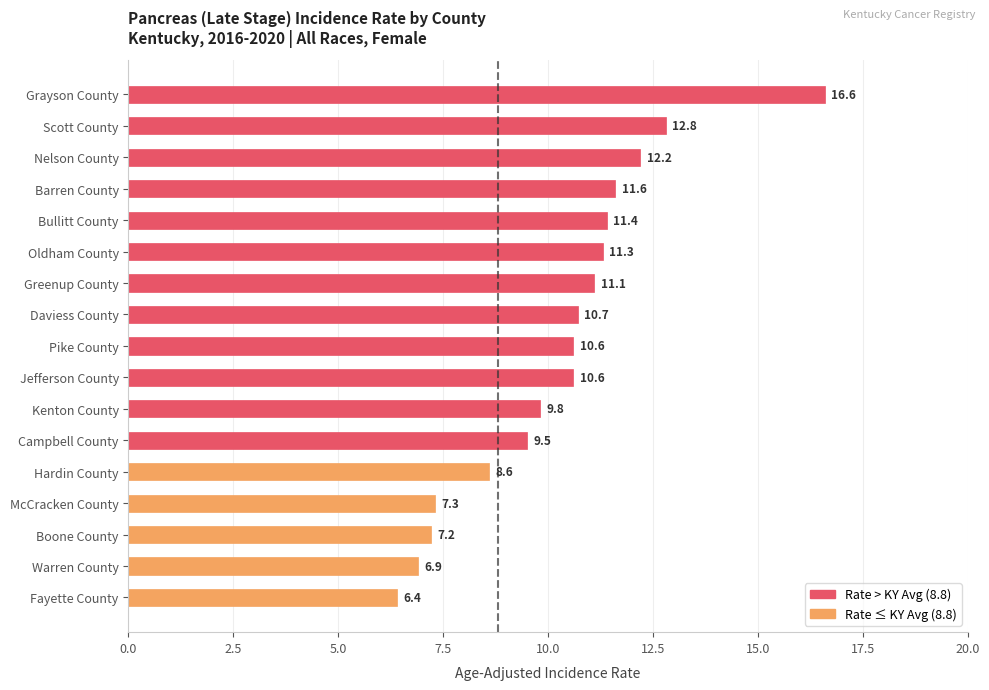

Reading top to bottom, list all the values displayed in this chart.

16.6	12.8	12.2	11.6	11.4	11.3	11.1	10.7	10.6	10.6	9.8	9.5	8.6	7.3	7.2	6.9	6.4